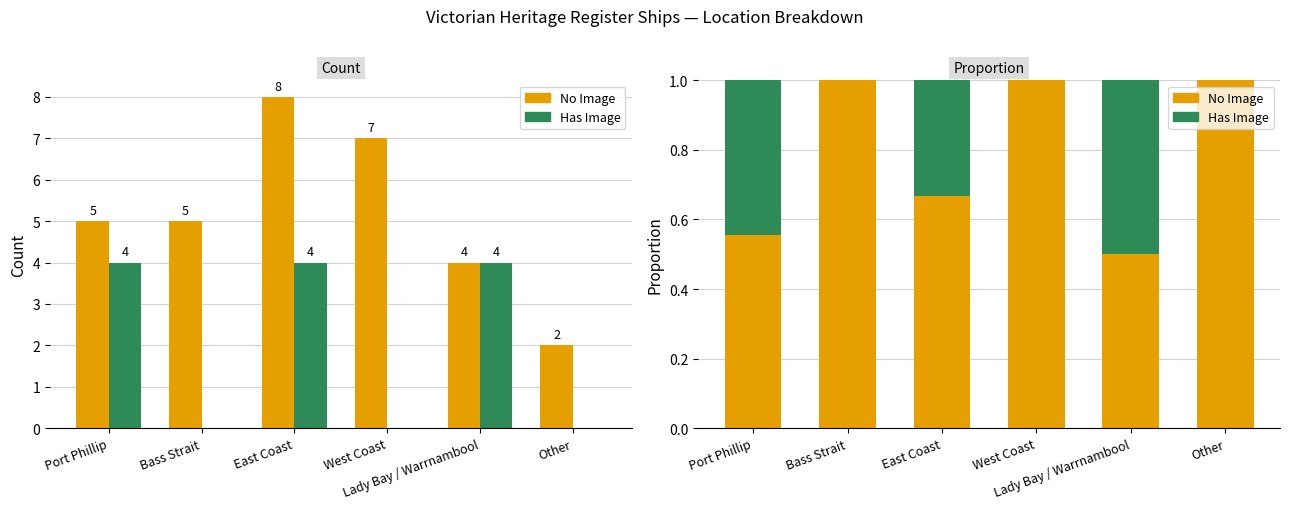

How many bars are there in each group?

2